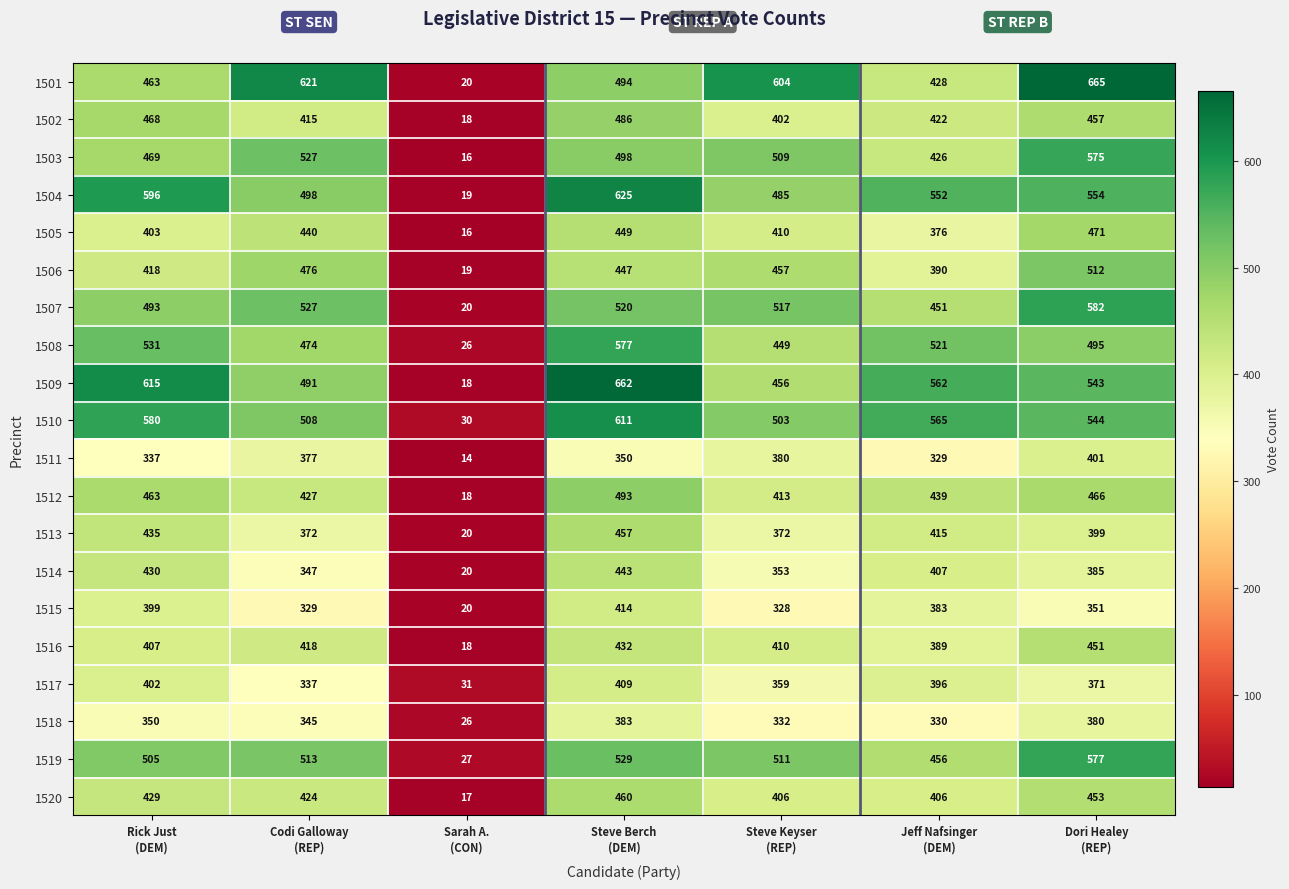

What is the difference between the second highest and minimum values in the 1517 series?

371